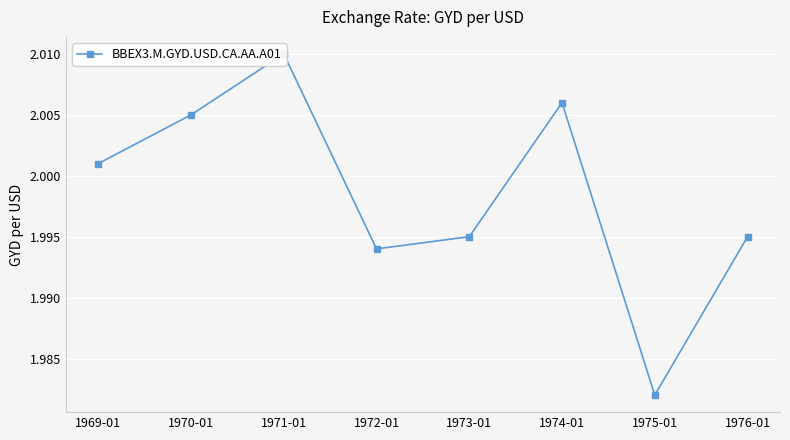

At which label is the value closest to 1?

1975-01